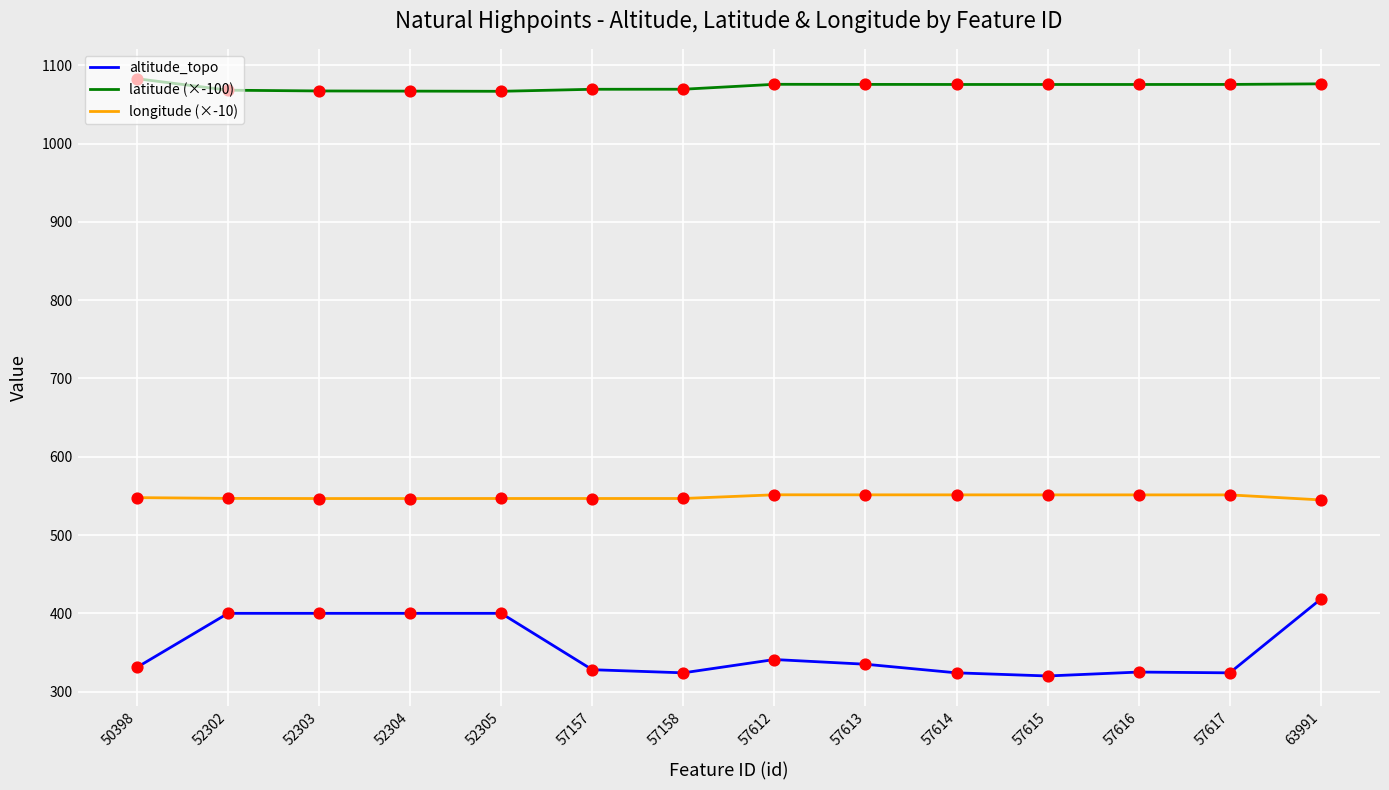

What are all the series names shown in the legend?

altitude_topo, latitude (×-100), longitude (×-10)